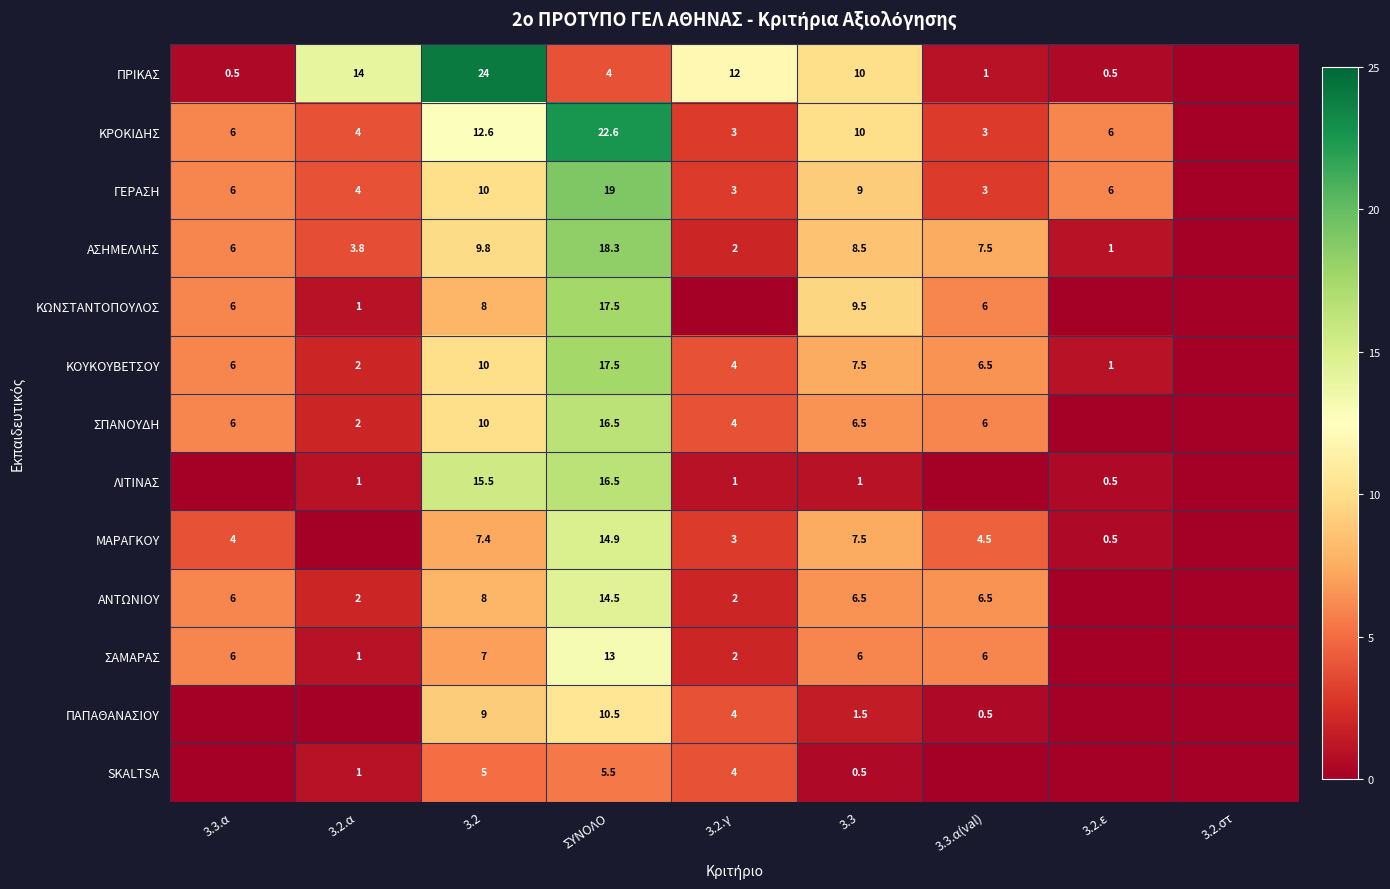

The value of ΚΟΥΚΟΥΒΕΤΣΟΥ at 3.2 is 3.8. True or false?

False